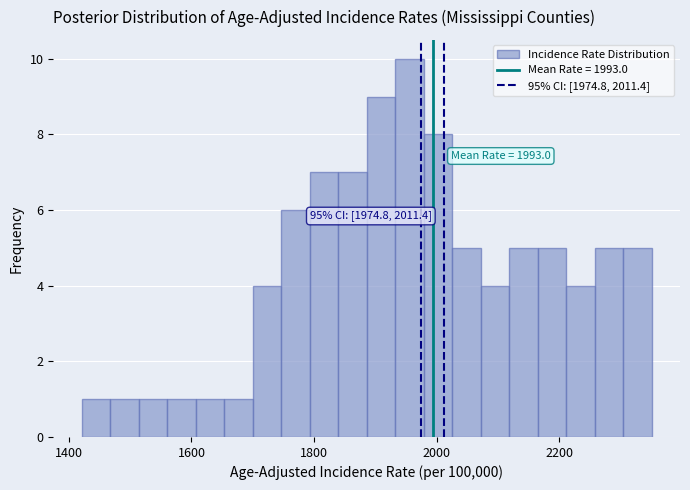

Around what value on the x-axis is the tallest bar? Give the approximate position of its centre, as read against the axis.

1960